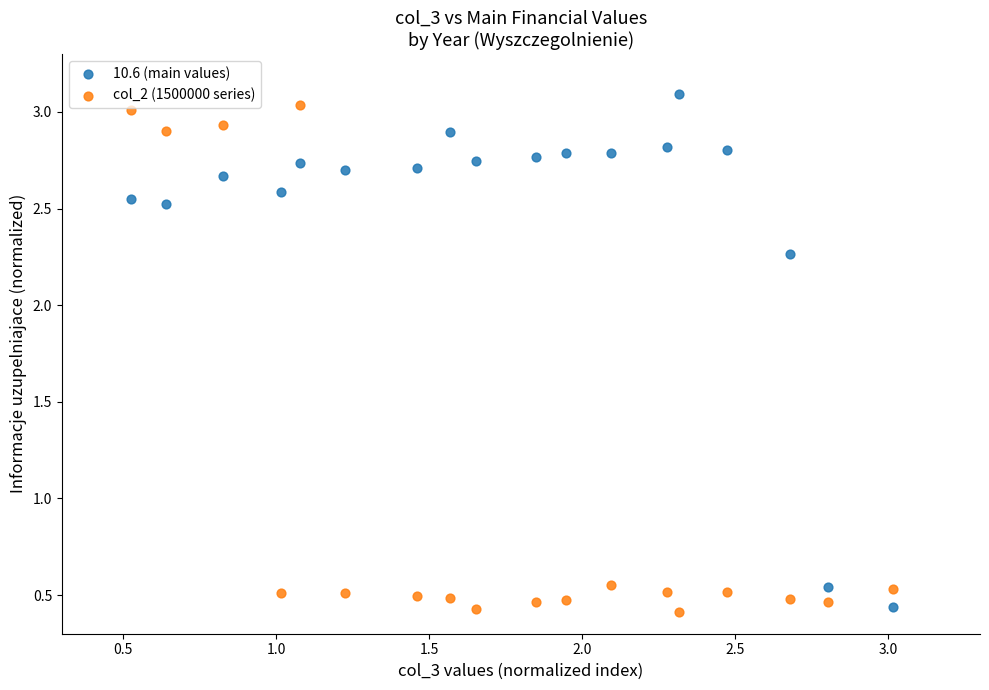

What are all the series names shown in the legend?

10.6 (main values), col_2 (1500000 series)